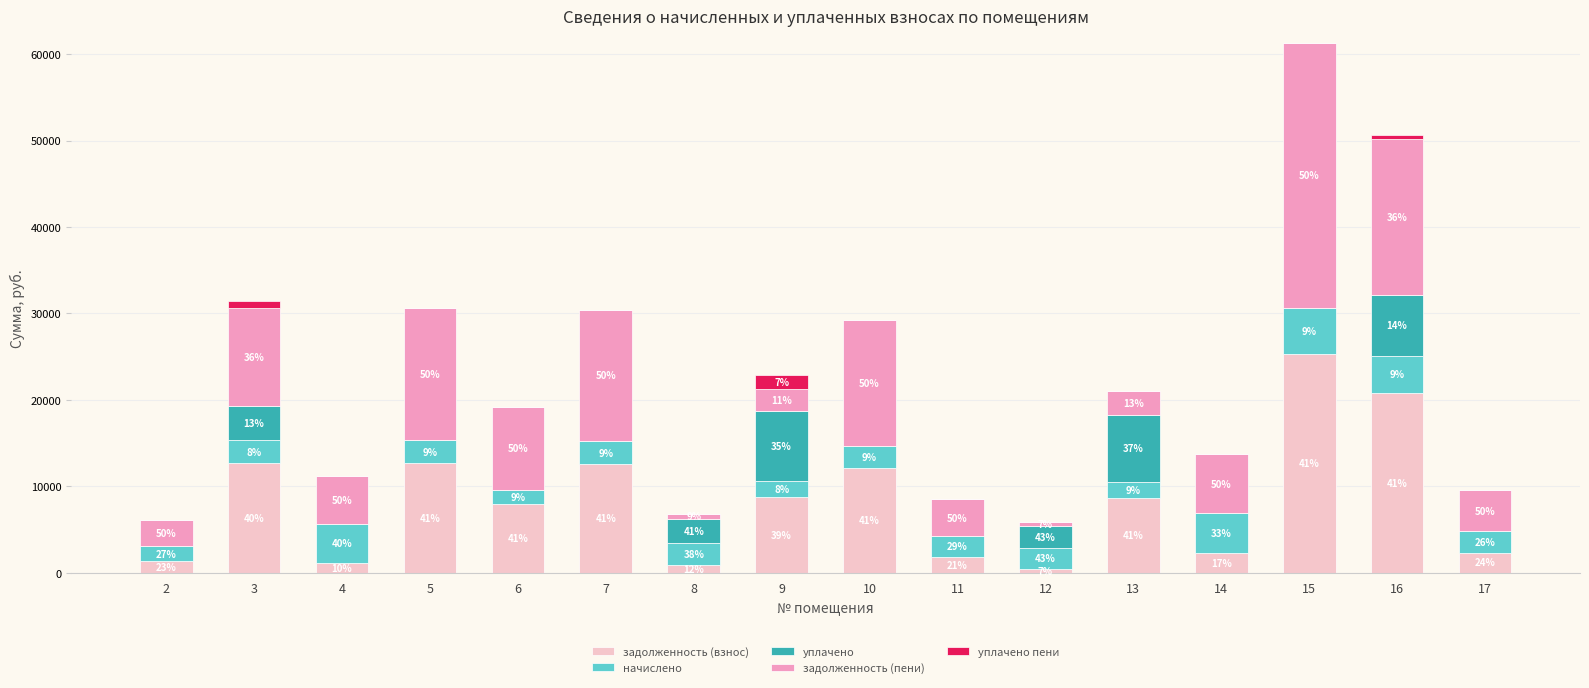

What are all the series names shown in the legend?

задолженность (взнос), начислено, уплачено, задолженность (пени), уплачено пени